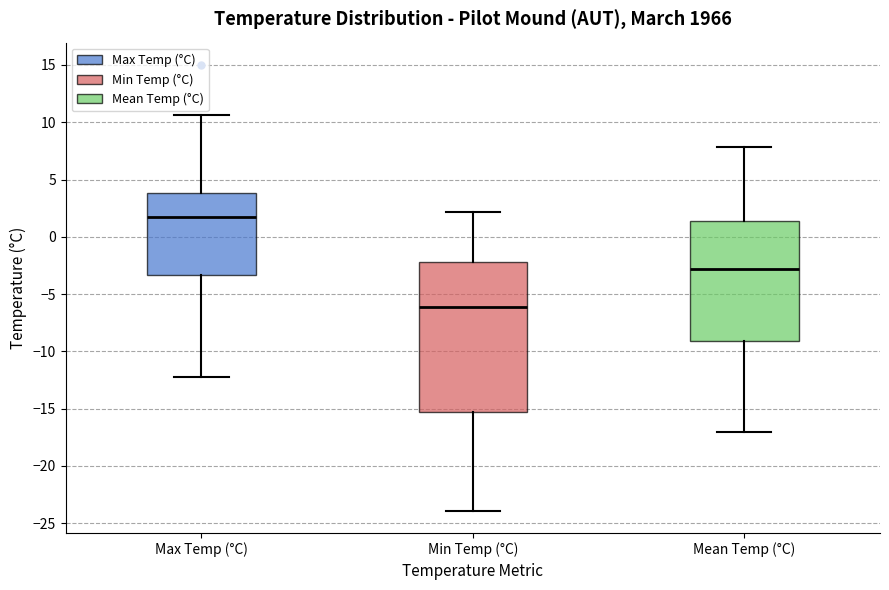

Comparing the boxes themselves (not the whiskers), which one is the tallest?

Min Temp (°C)